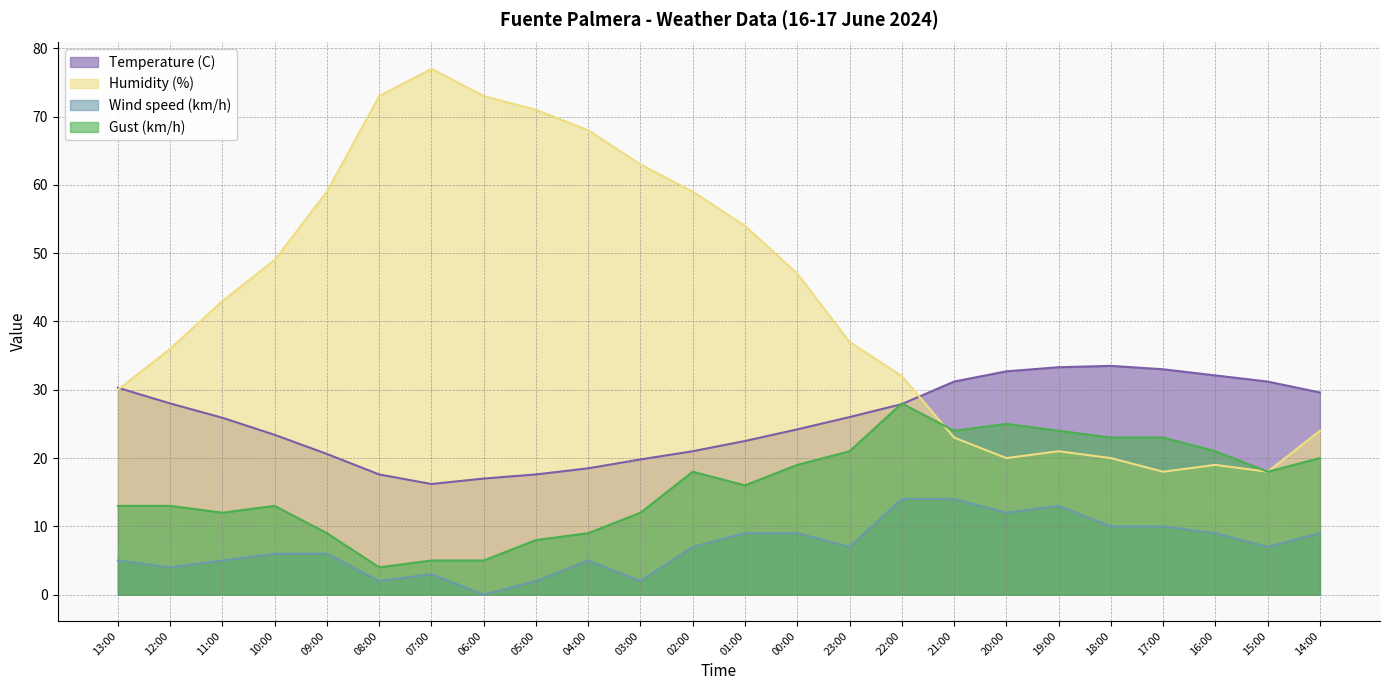

Rank the series by their maximum value, from lowest to highest.

Wind speed (km/h), Gust (km/h), Temperature (C), Humidity (%)